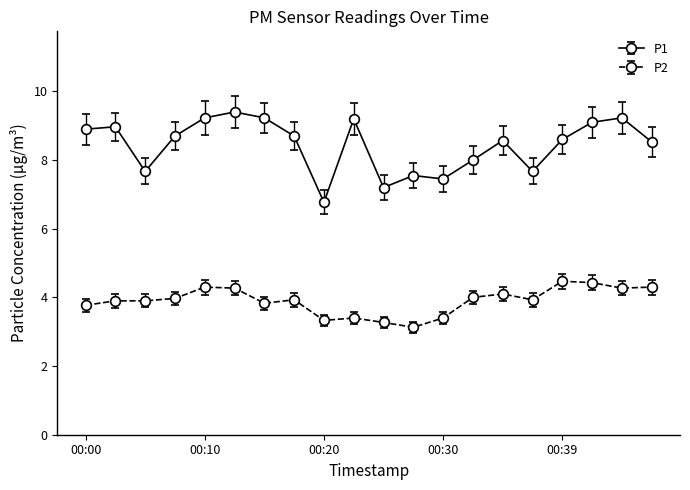

How many distinct data groups are displayed?

2